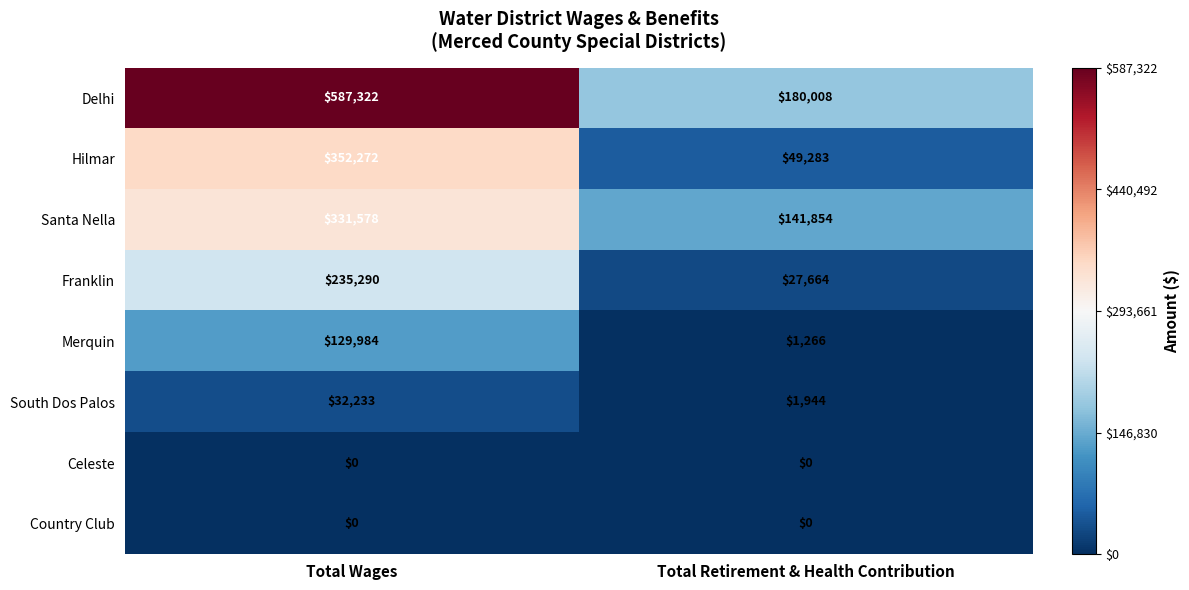

Reading left to right, transcribe all the data shown in this chart.

Delhi: 587322	180008
Hilmar: 352272	49283
Santa Nella: 331578	141854
Franklin: 235290	27664
Merquin: 129984	1266
South Dos Palos: 32233	1944
Celeste: 0	0
Country Club: 0	0